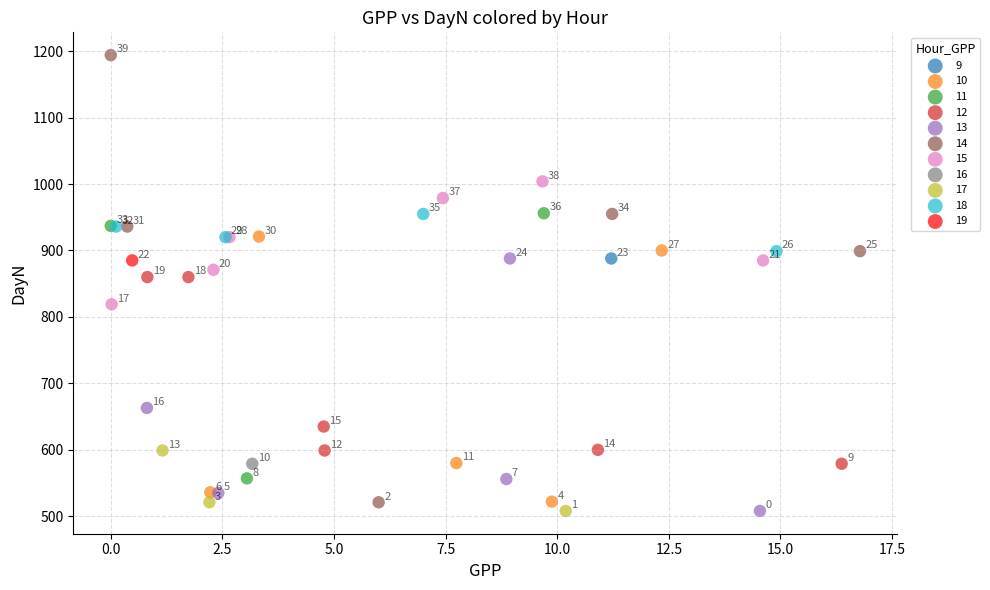

What are all the series names shown in the legend?

9, 10, 11, 12, 13, 14, 15, 16, 17, 18, 19